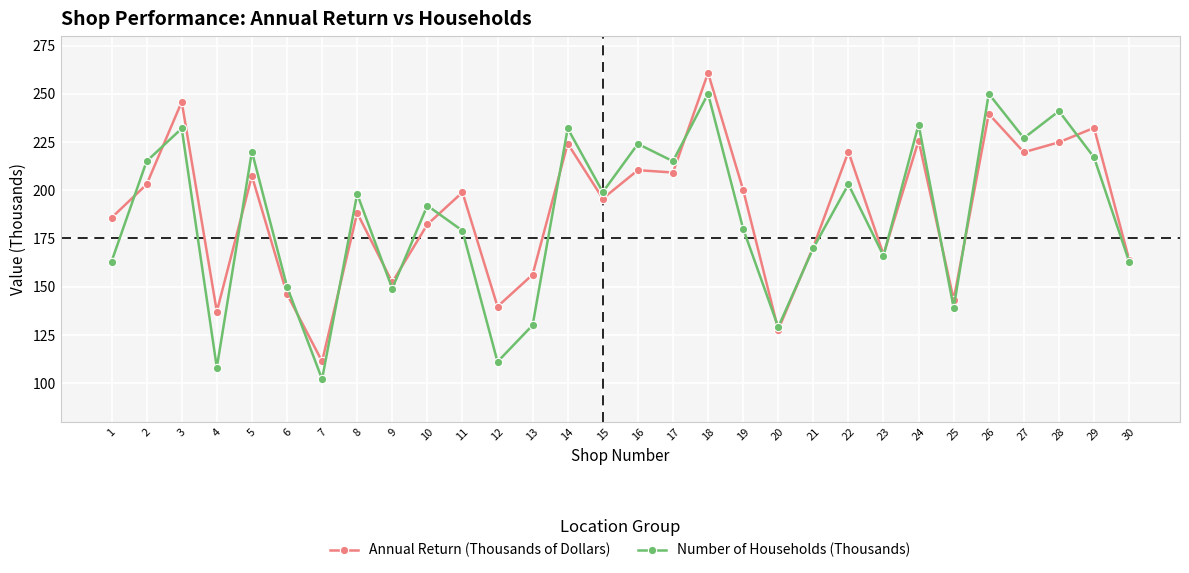

What is the value of the Number of Households (Thousands) point at the 18th from the left?

250.0